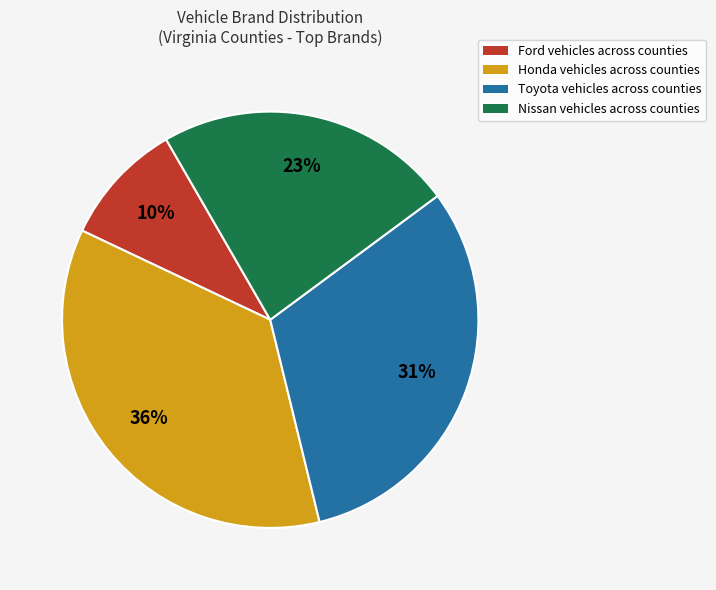

Does any single category account for the majority?

No